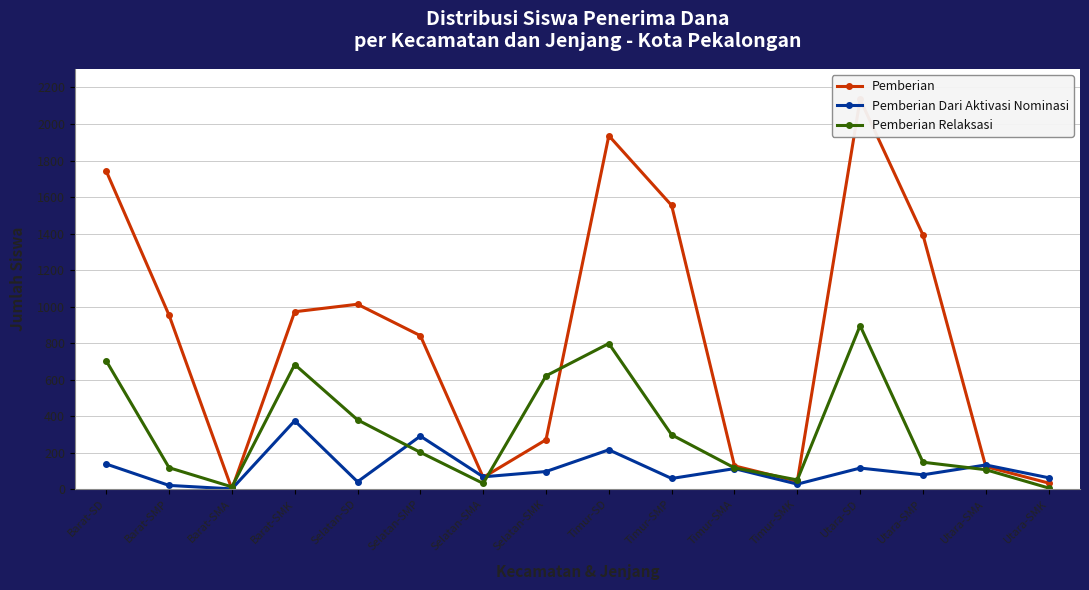

What is the difference between the second highest and second lowest values in the Pemberian series?

1902